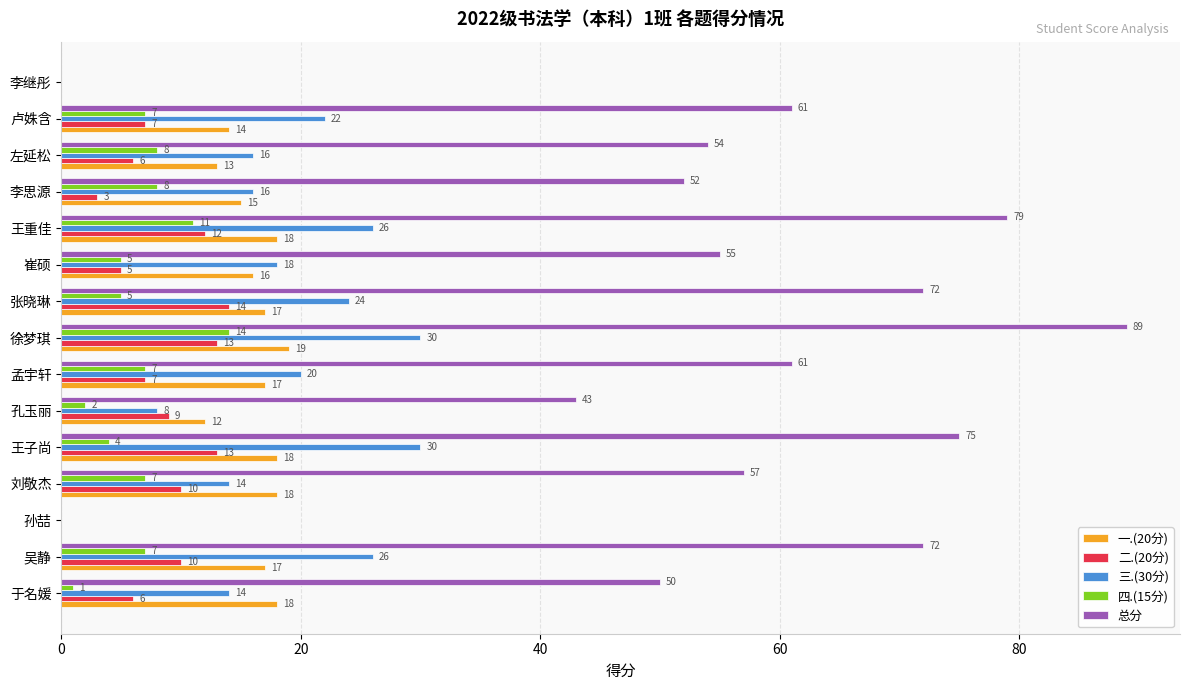

What is the approximate value of 三.(30分) at 孔玉丽, to the nearest 10?

10